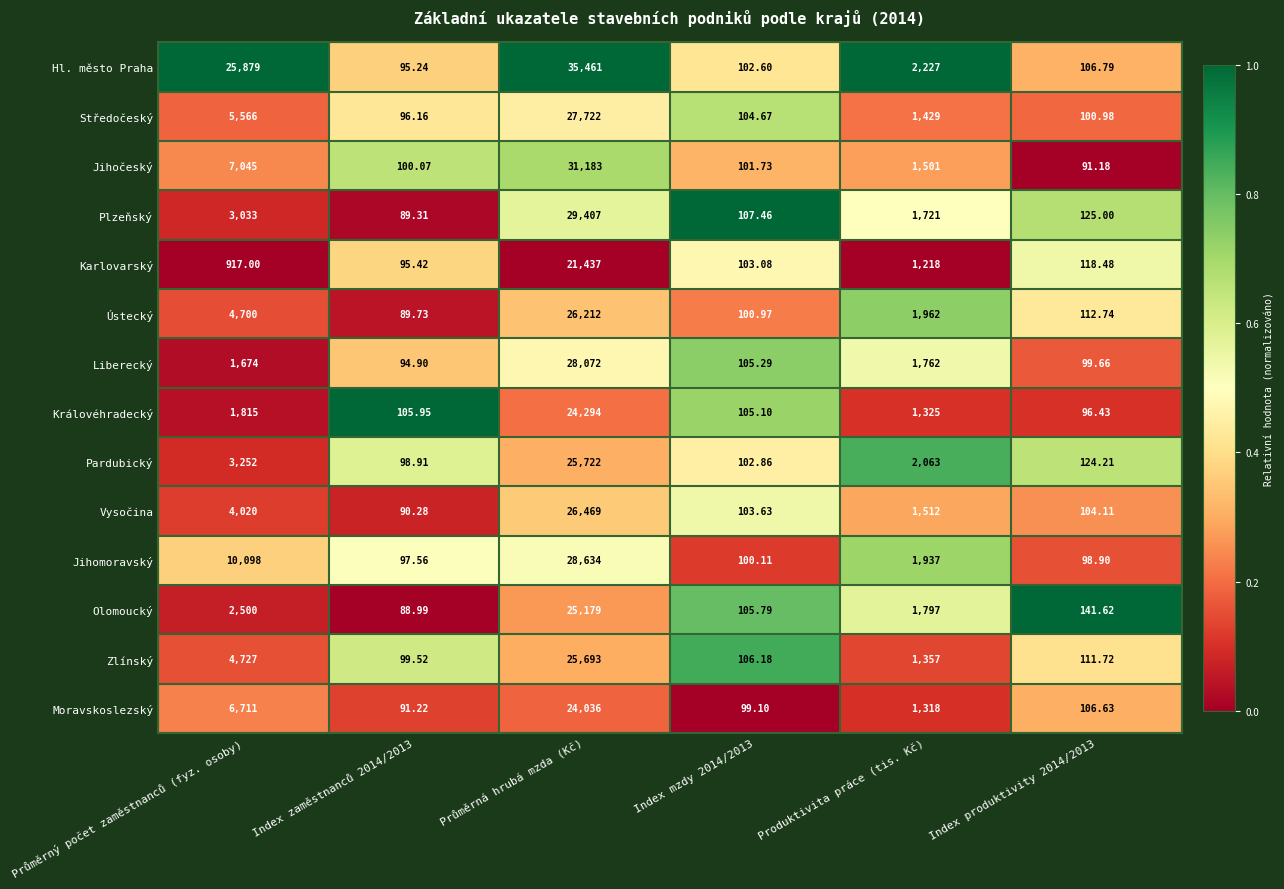

At which label does Moravskoslezský reach its peak?

Průměrná hrubá mzda (Kč)